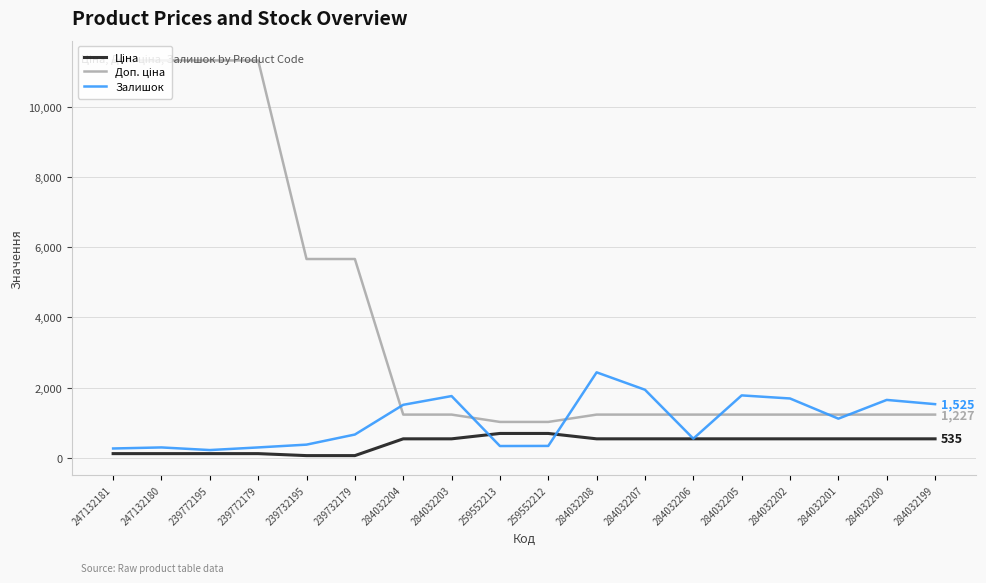

Is it true that Залишок equals 1775.0 at 284032205?

True